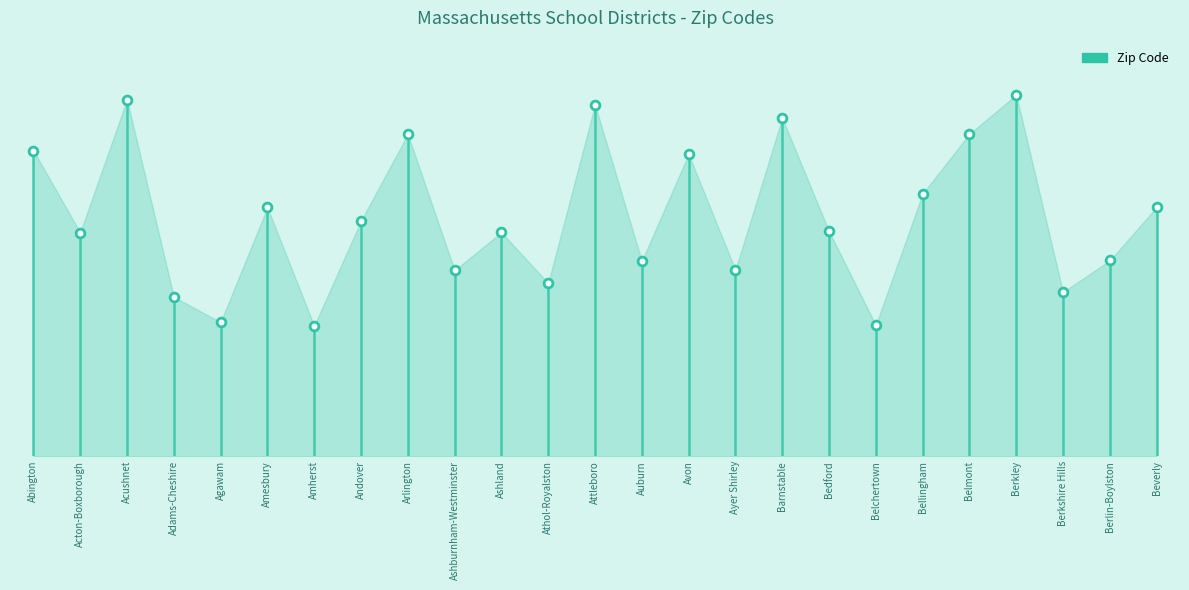

What is the ratio of the value at Adams-Cheshire to the value at Berlin-Boylston?

0.8